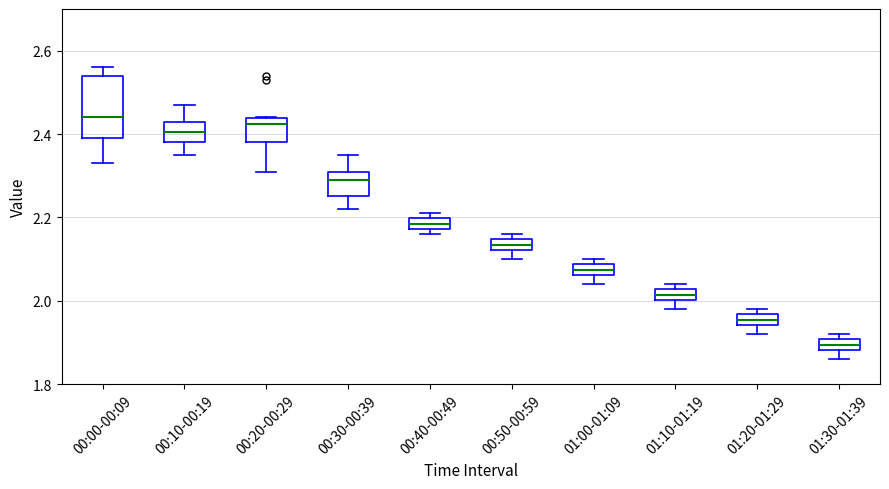

Where is the lower edge of the box for 00:00-00:09 on the y-axis? The values are not printed on the chart, so give them approximately, as read against the axis.

2.40